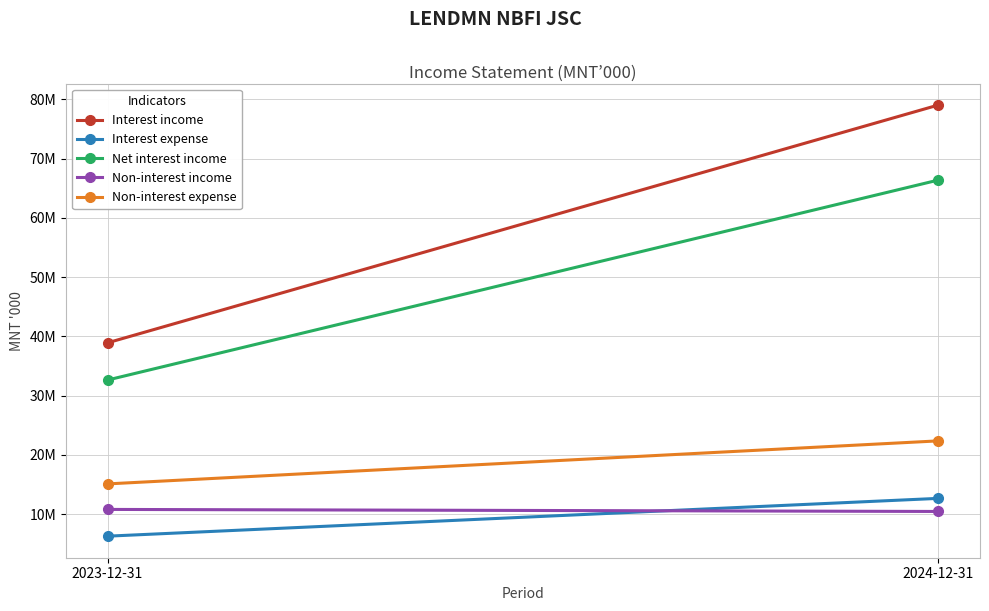

How many data points in Net interest income are less than 66356030?

1